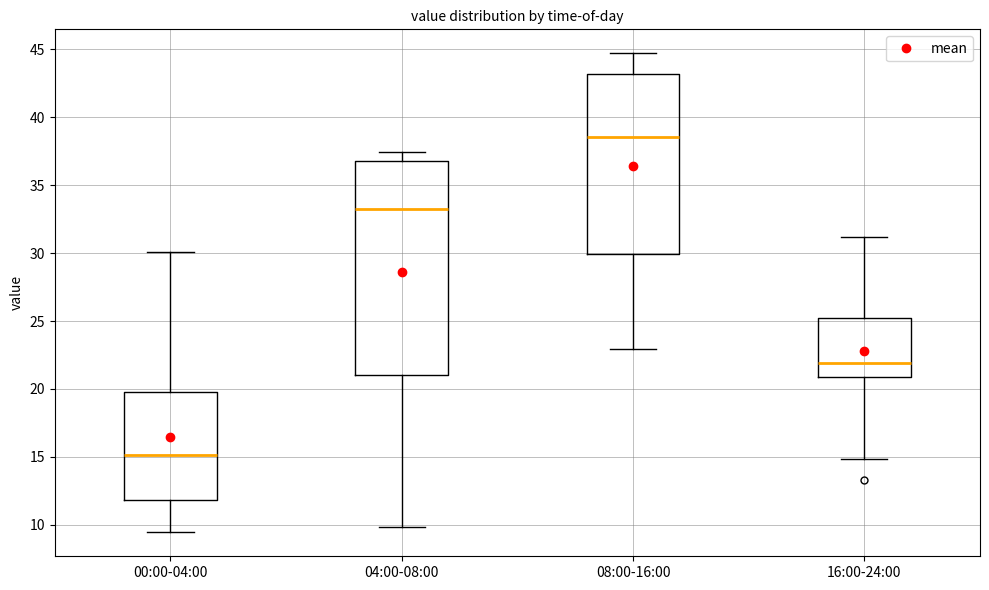

Which box has the highest median line?

08:00-16:00